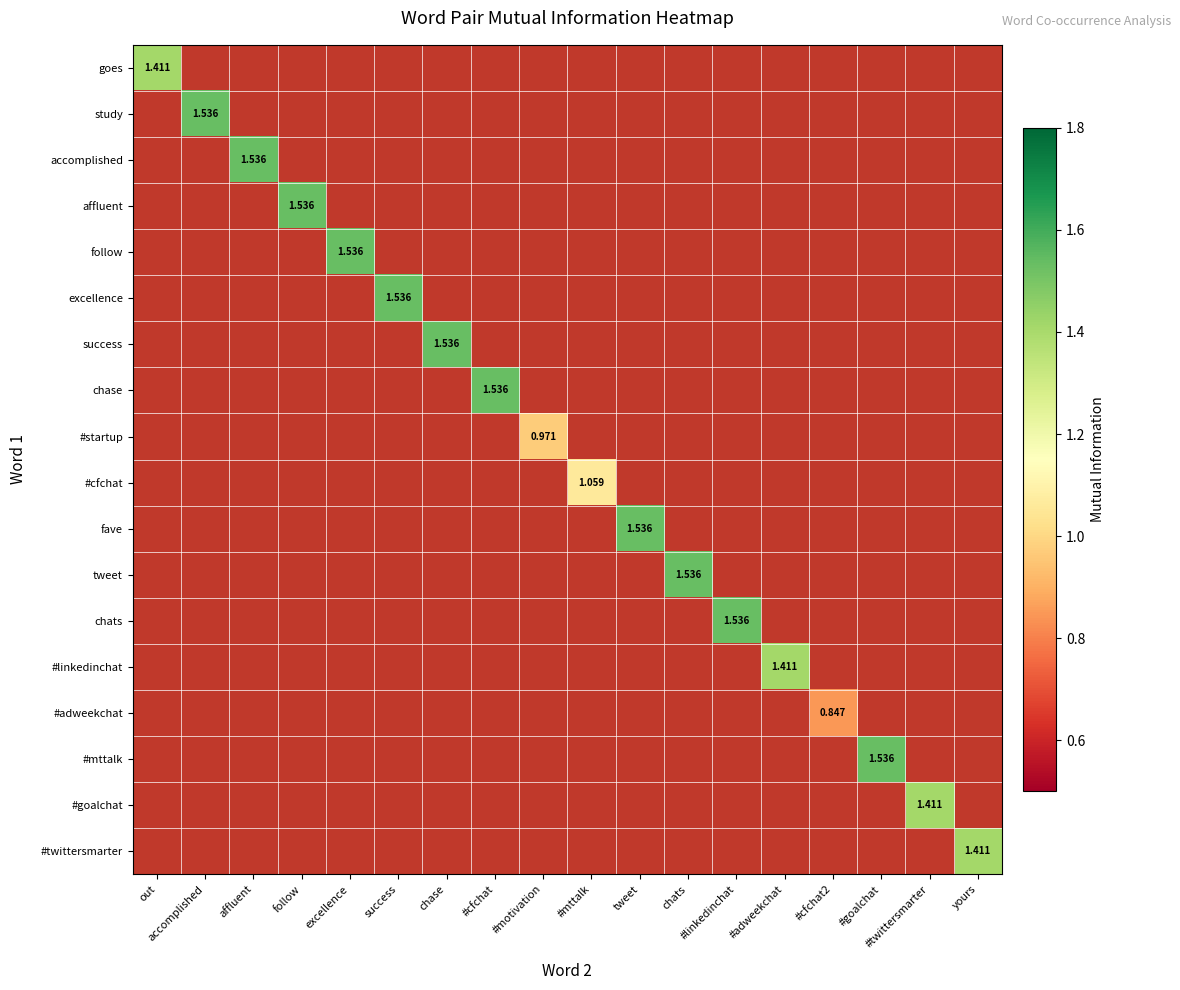

Is it true that affluent equals 0.9 at follow?

False